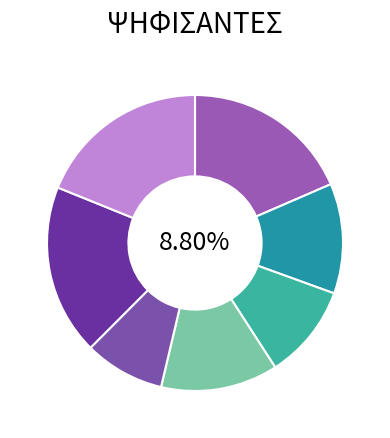

Does 1982 represent more than half of the total?

No